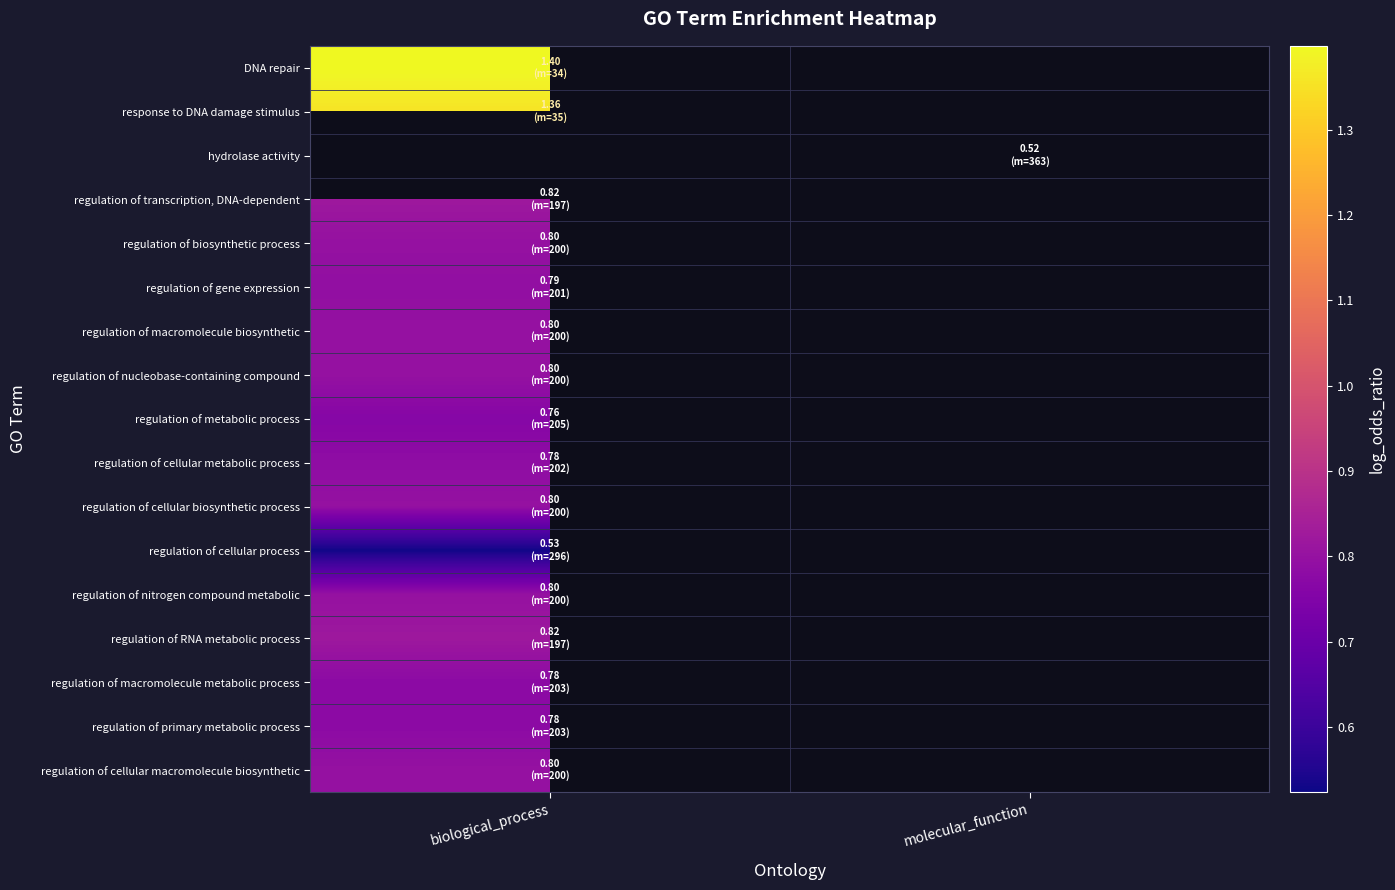

At how many categories does at least one series exceed 1?

1